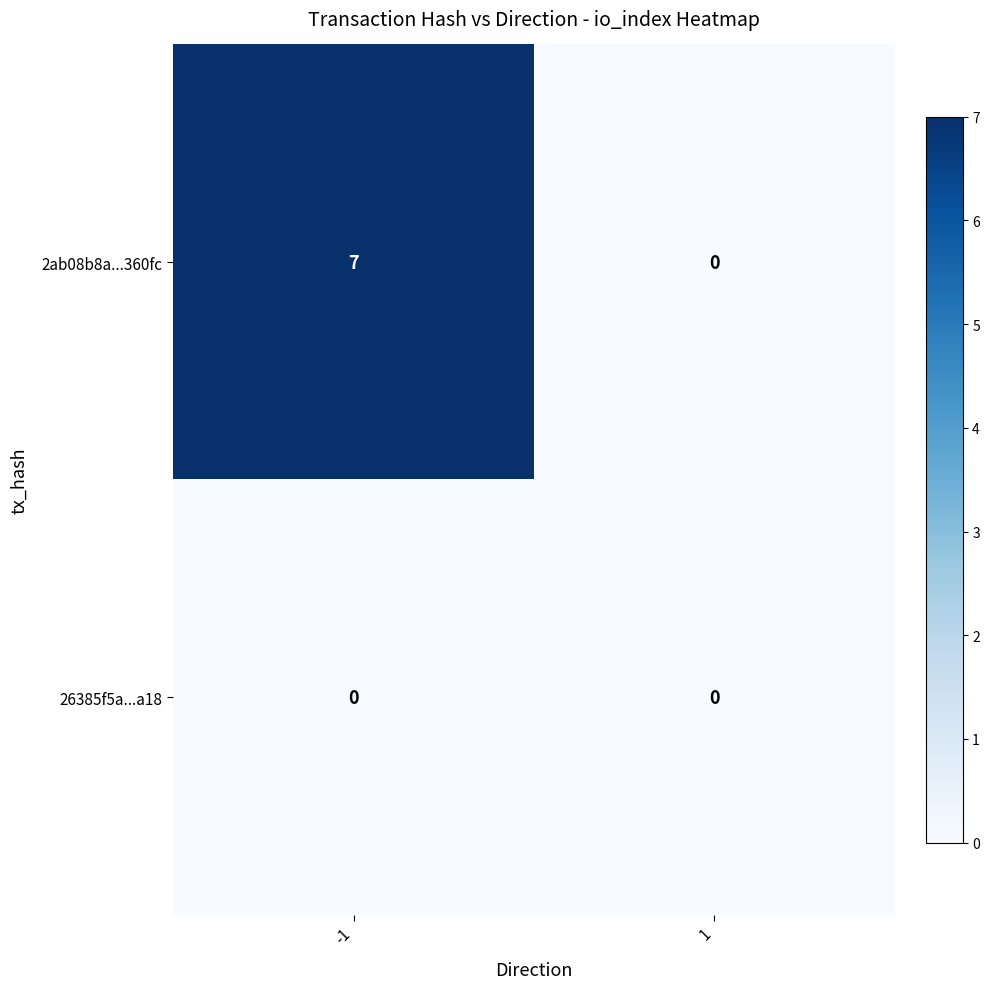

Reading left to right, extract all data points from this chart.

2ab08b8a...360fc: 7	0
26385f5a...a18: 0	0